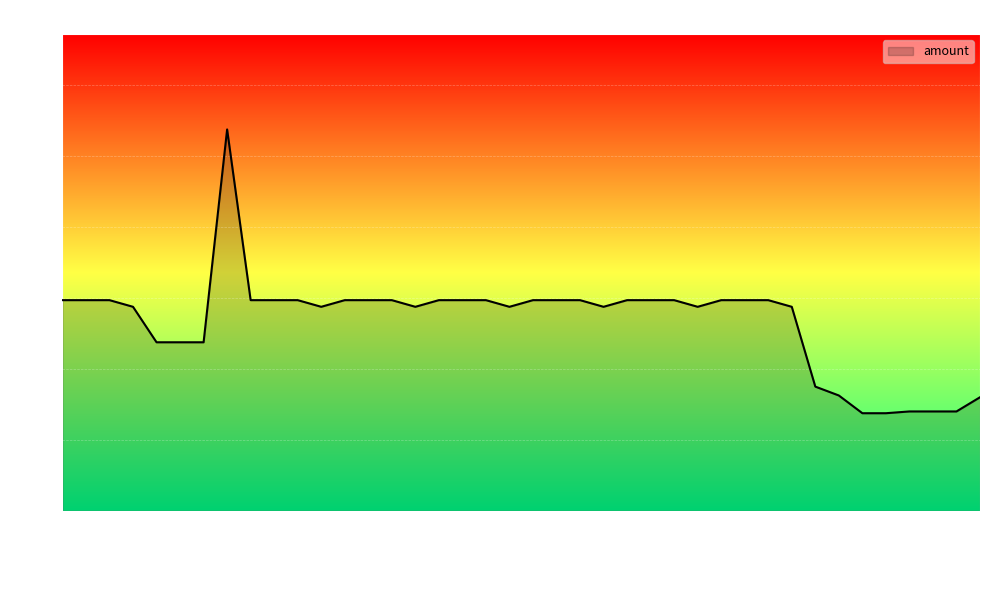

What is the difference between the maximum and minimum values?

0.4